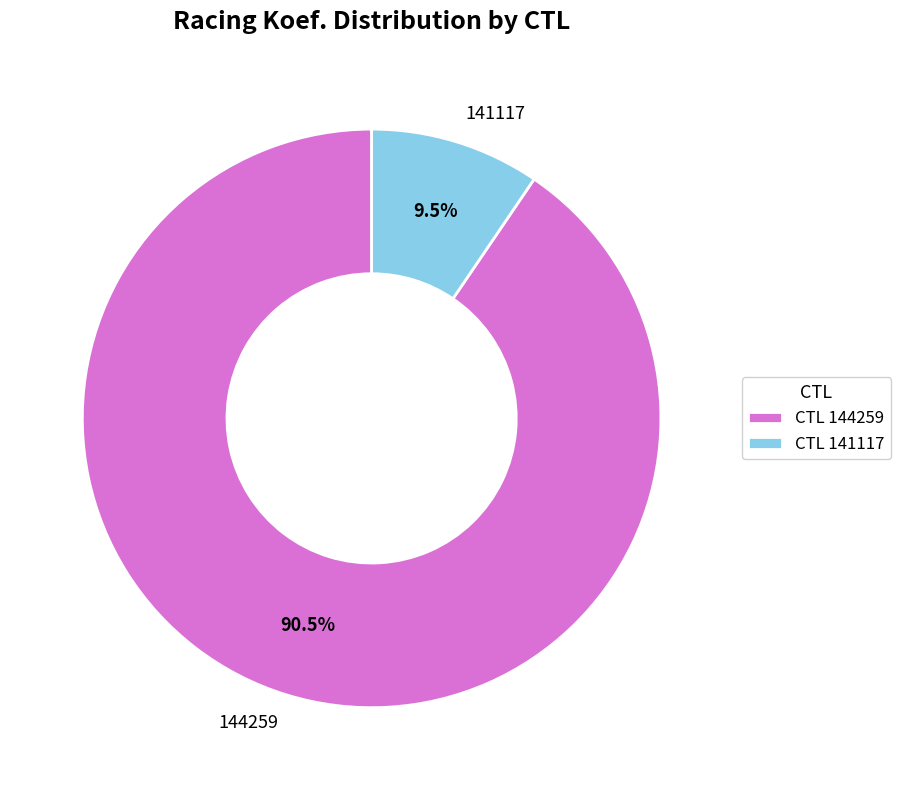

Which slice is the smallest?

141117